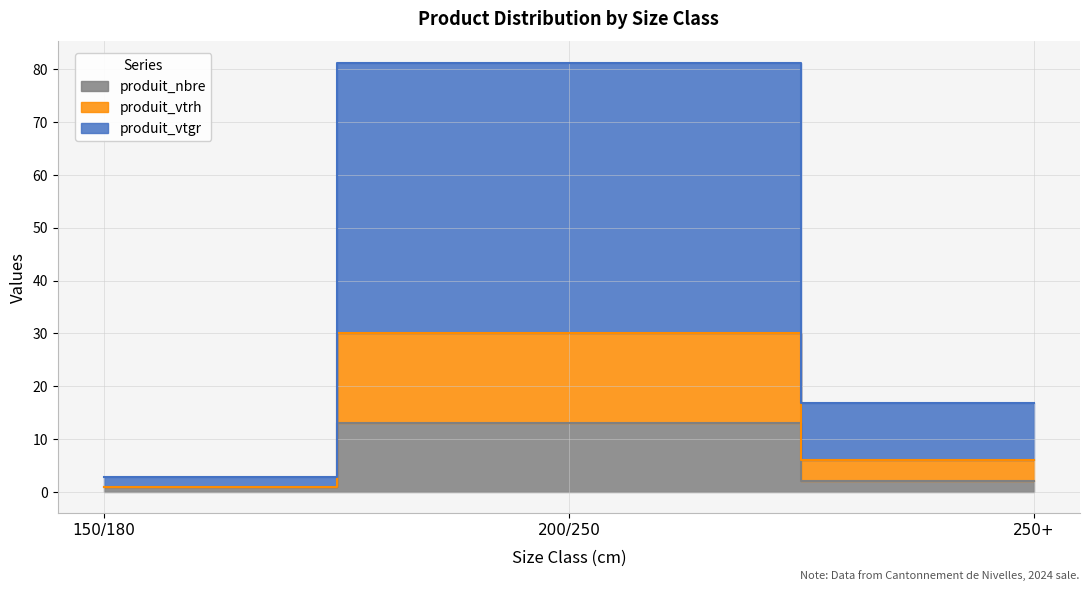

Rank the categories by produit_vtrh value from highest to lowest.

200/250, 250+, 150/180